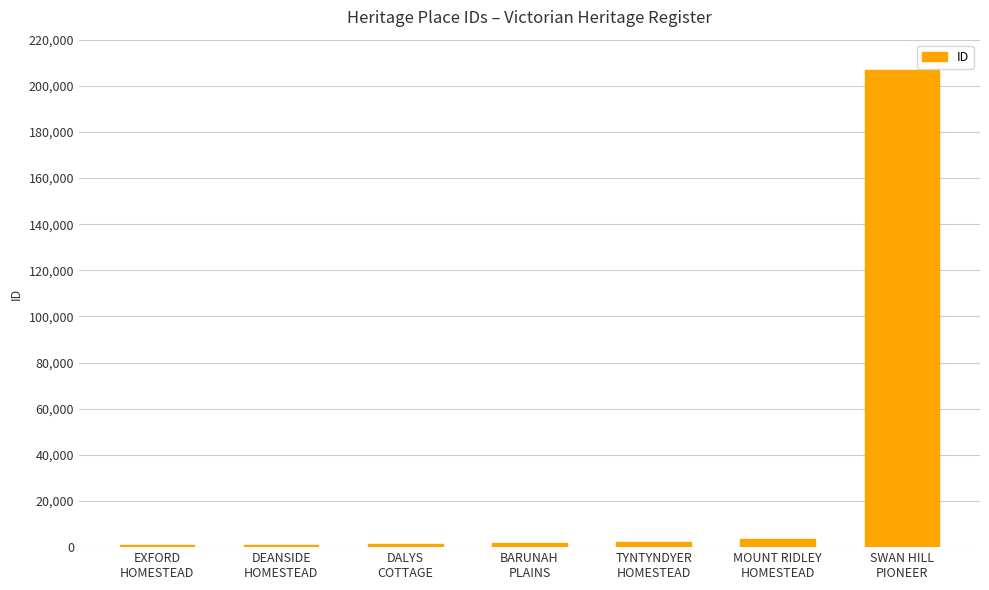

What is the average value?

31066